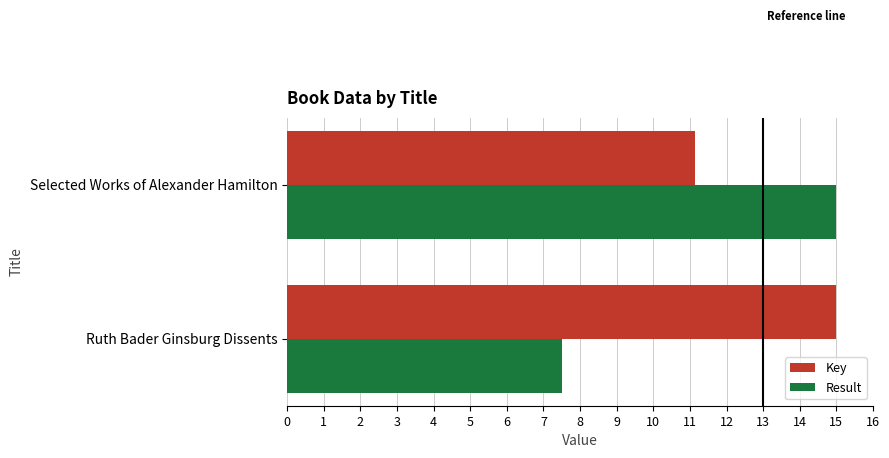

What is the lowest value of the Key series?

11.1